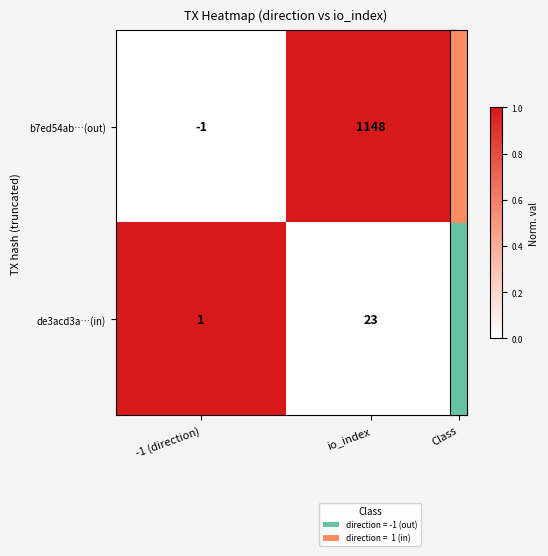

At how many categories does at least one series exceed 0?

2